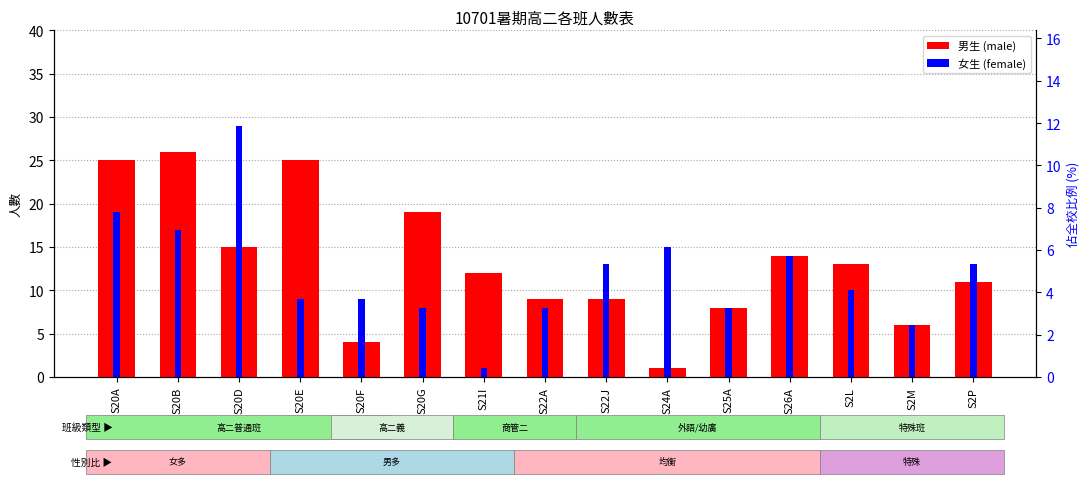

Reading left to right, what are all the values shown in this chart?

男生 (male): 25	26	15	25	4	19	12	9	9	1	8	14	13	6	11
女生 (female): 19	17	29	9	9	8	1	8	13	15	8	14	10	6	13